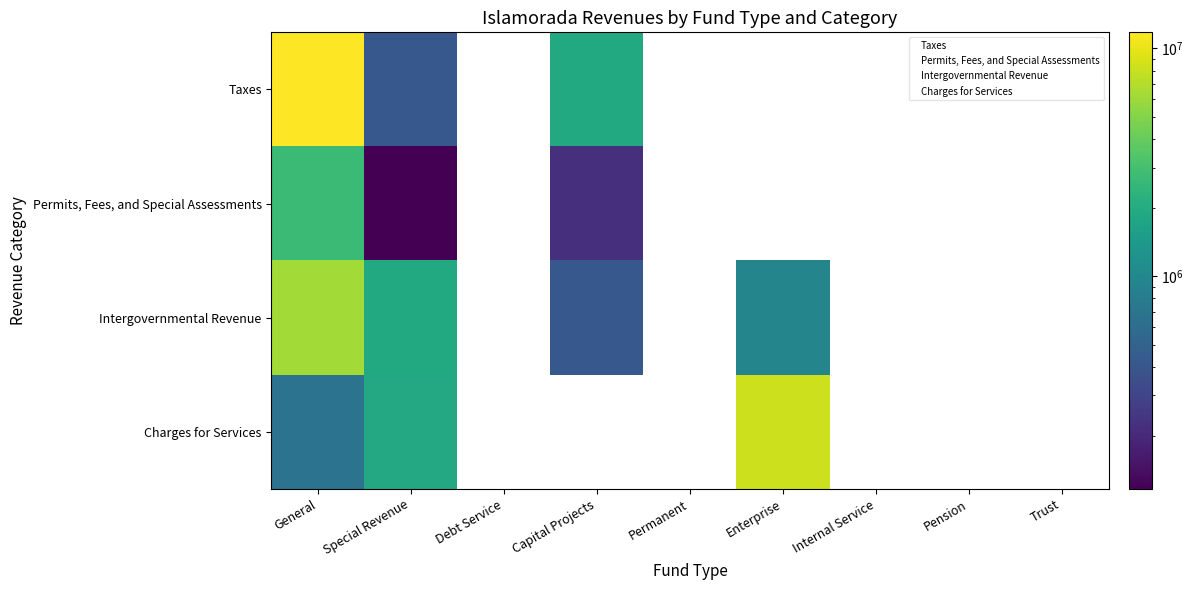

What is the maximum value for Taxes?

11766334